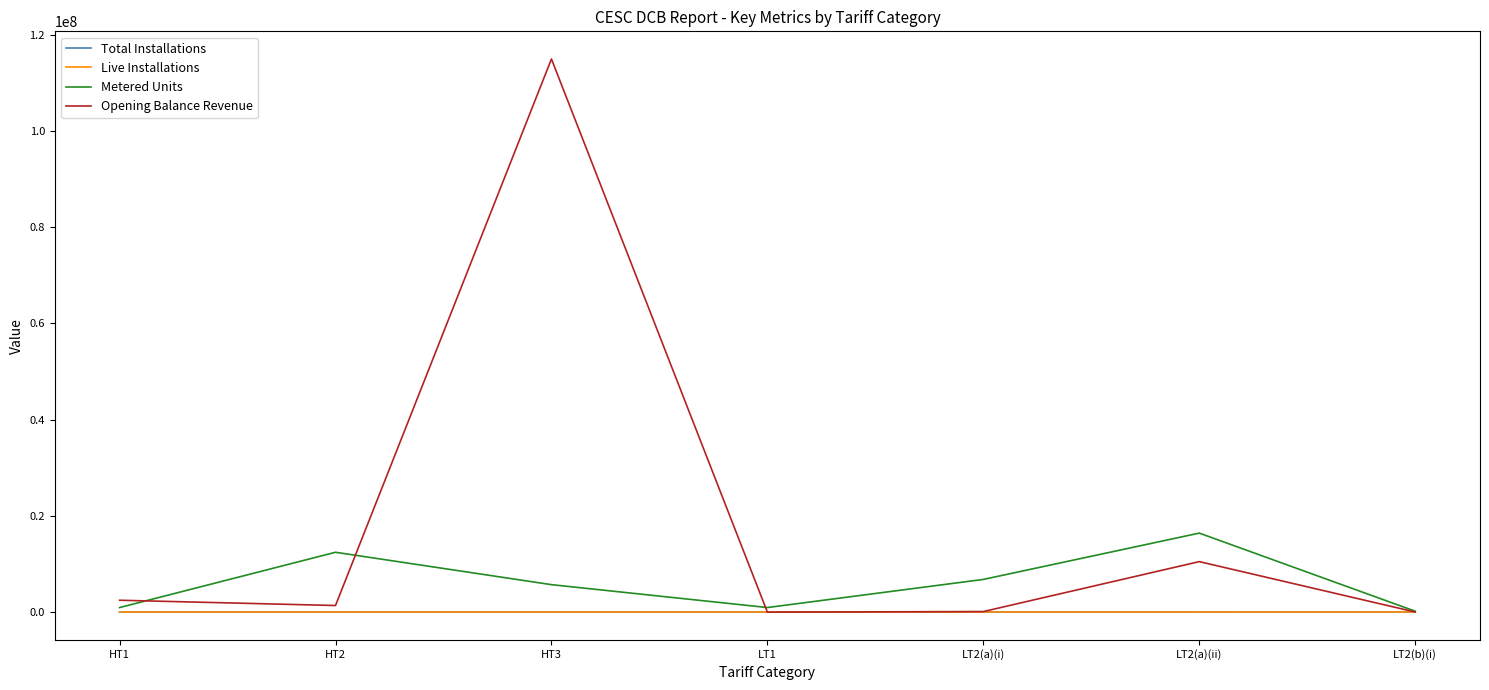

What are all the series names shown in the legend?

Total Installations, Live Installations, Metered Units, Opening Balance Revenue